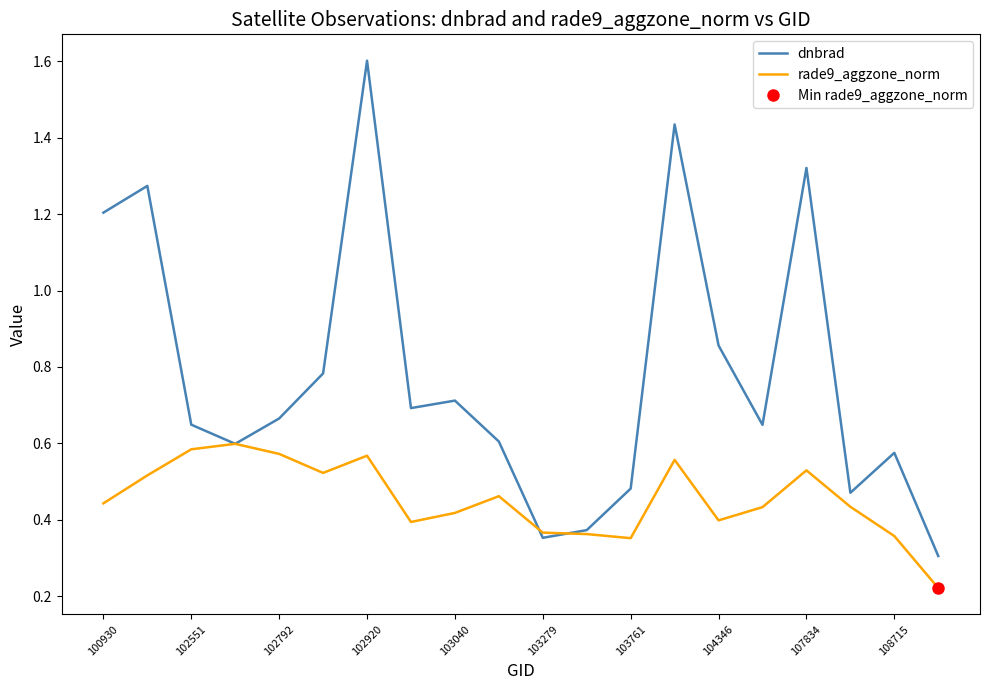

How many lines are shown in the chart?

2